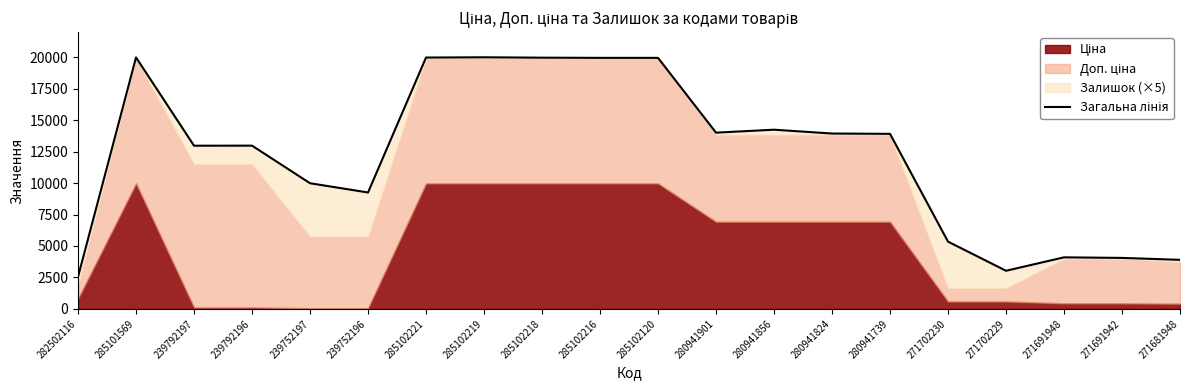

List the labels in order of value, smallest first.

282502116, 271702229, 271681948, 271691942, 271691948, 271702230, 239752196, 239752197, 239792197, 239792196, 280941739, 280941824, 280941901, 280941856, 285102216, 285102120, 285102218, 285102221, 285101569, 285102219